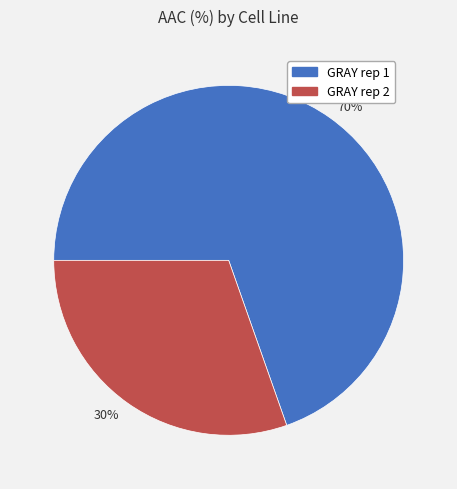

To the nearest percent, what is the combined percentage of 70% and 30%?

100%